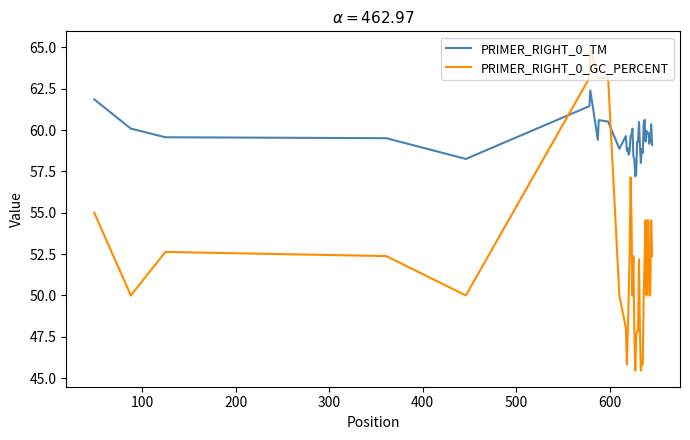

Which series has the largest total across all categories?

PRIMER_RIGHT_0_TM